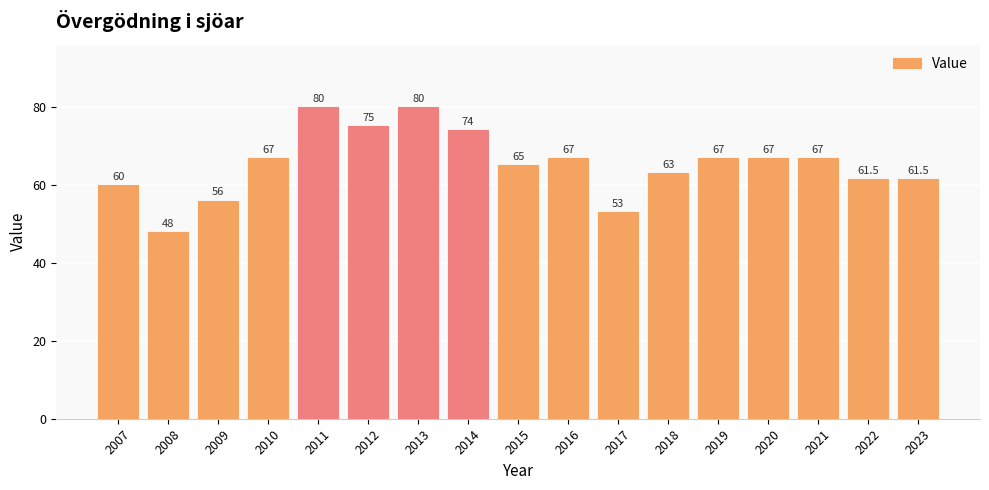

How many series are shown in this chart?

1